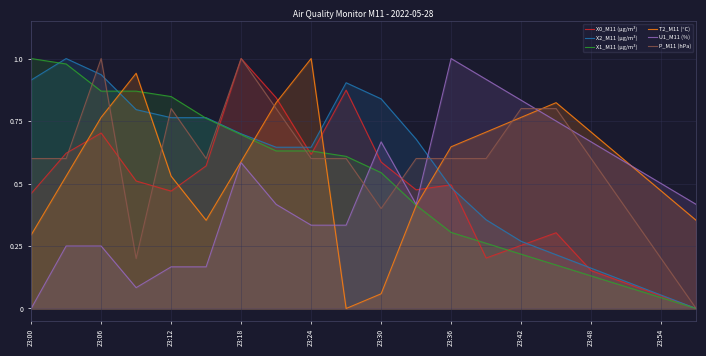

What is the greatest value displayed?

1.0